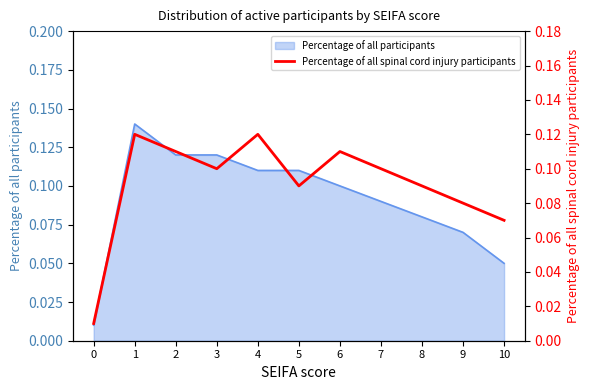

At which category does the data reach its first local peak?

1